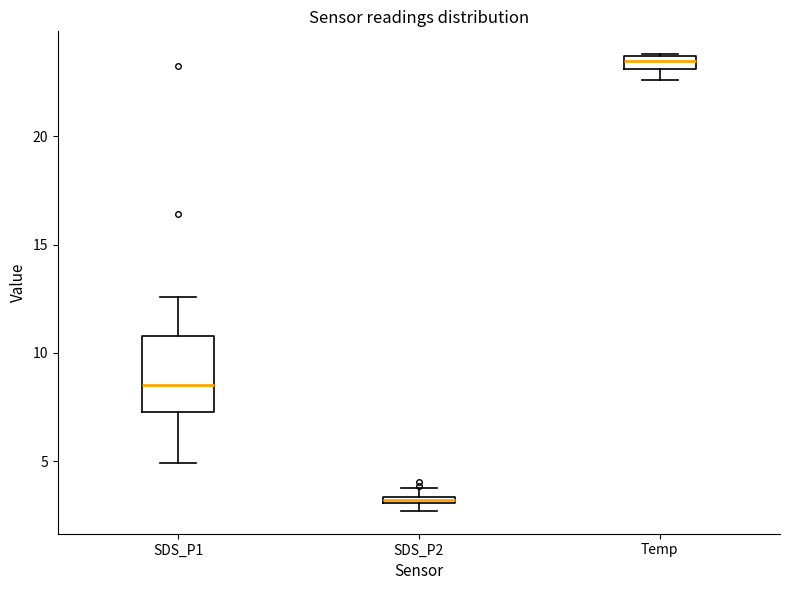

Which box is the tallest, from its lower edge to its upper edge?

SDS_P1